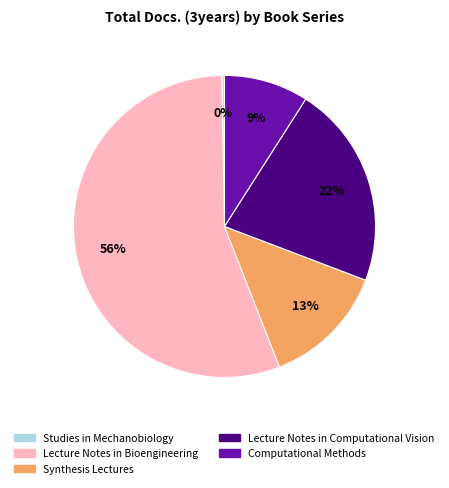

Between Lecture Notes in Bioengineering and Lecture Notes in Computational Vision, which is larger?

Lecture Notes in Bioengineering